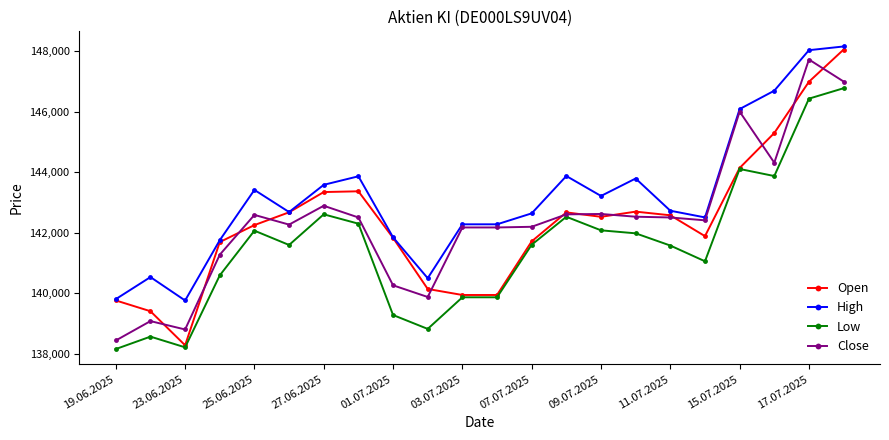

What is the greatest value displayed?

148161